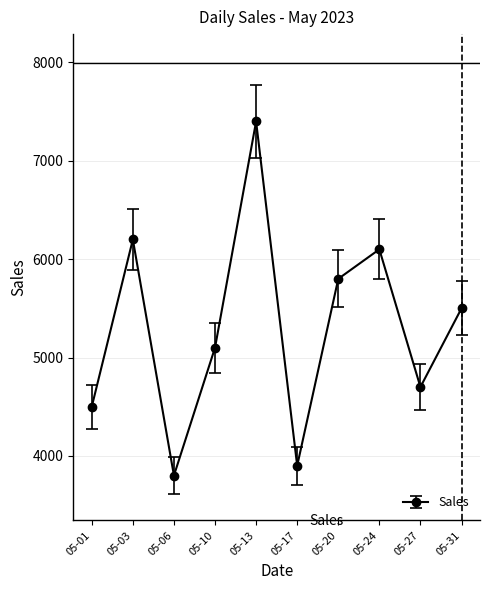

What is the average value?

5300